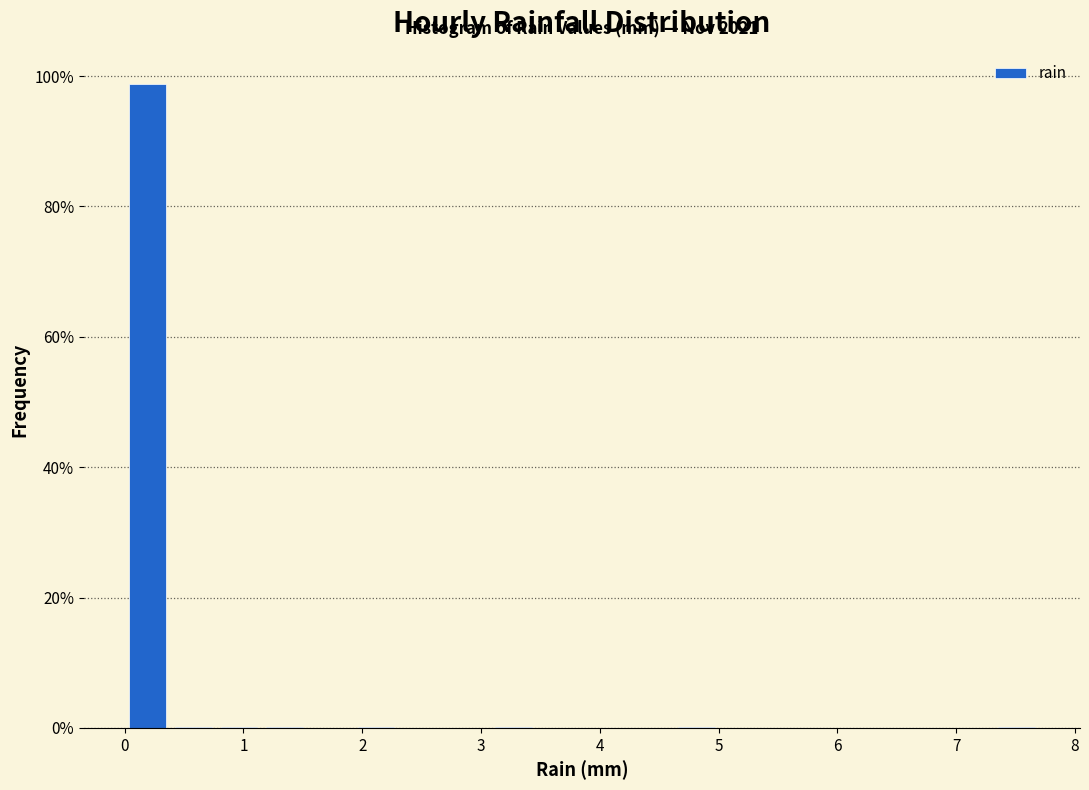

Around what value on the x-axis is the tallest bar? Give the approximate position of its centre, as read against the axis.

0.2